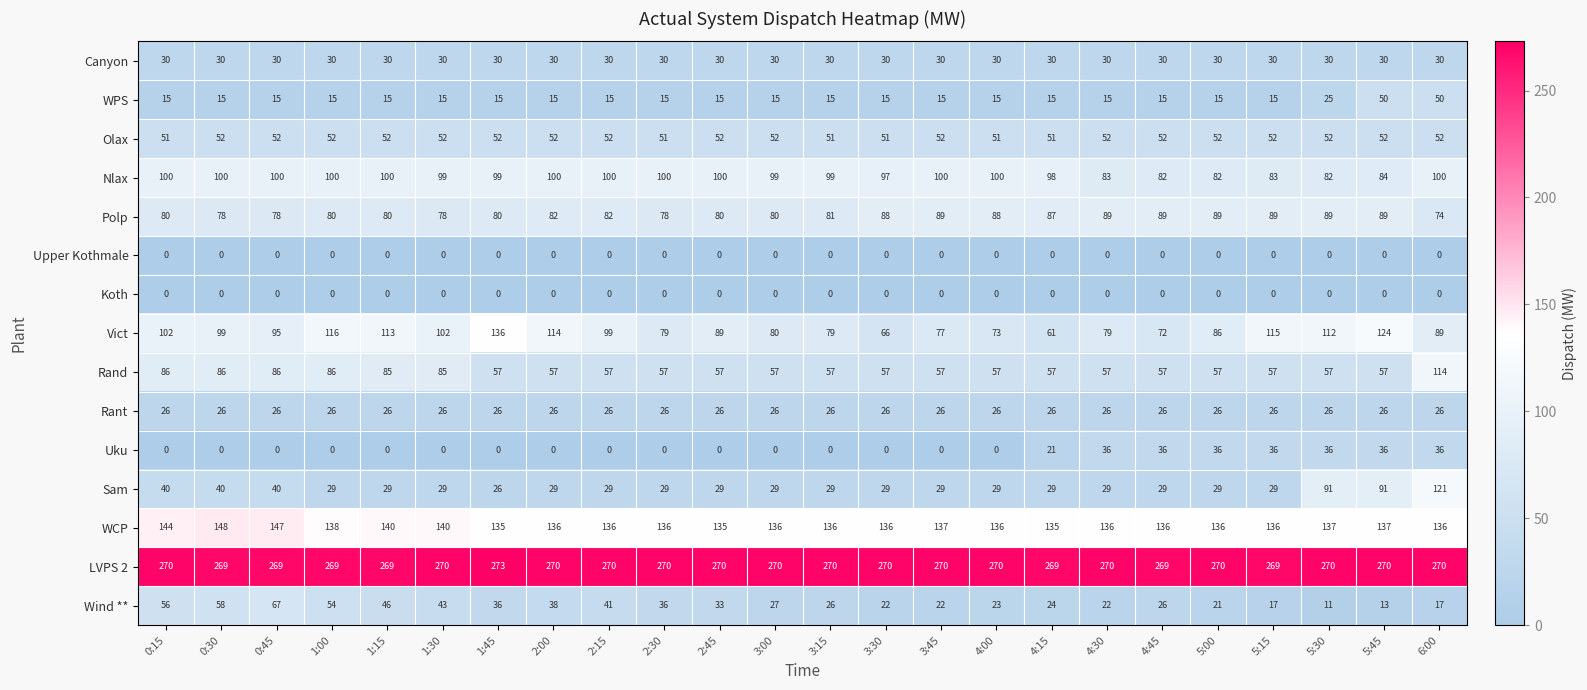

The Sam series shows 29 at 4:30. True or false?

True